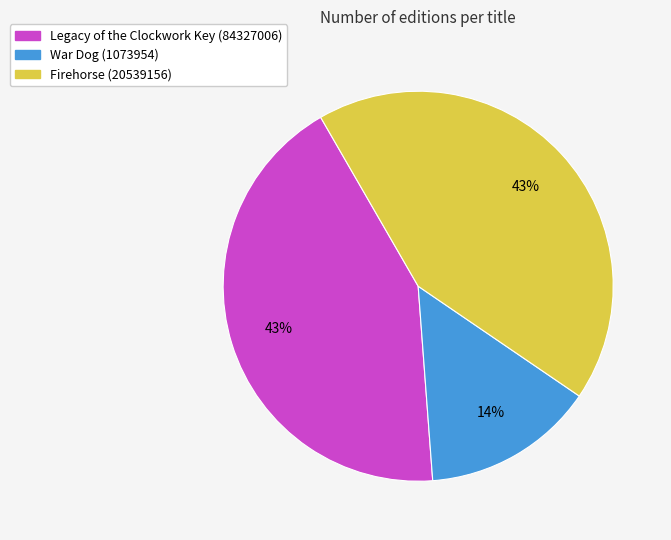

What percentage is the Legacy of the Clockwork Key (84327006) slice, to the nearest percent?

43%